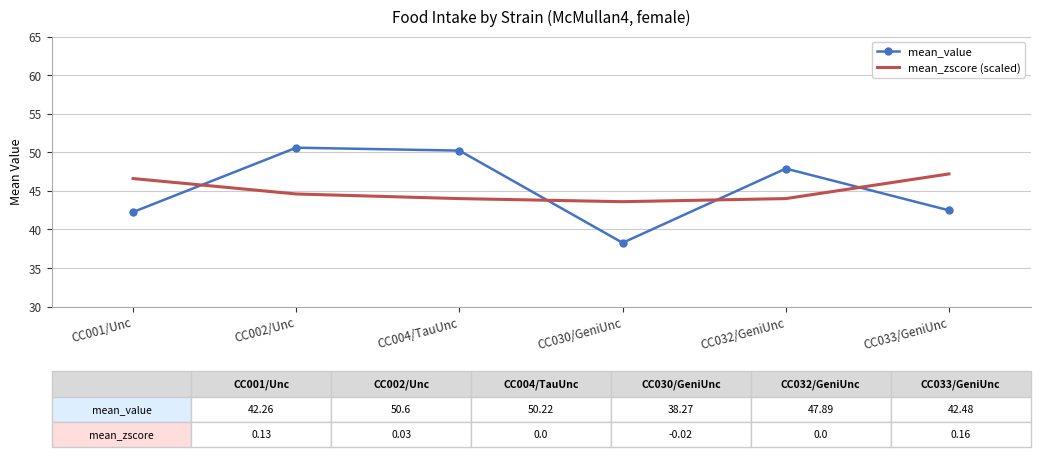

Reading right to left, what are all the values shown in this chart?

mean_value: 42.5	47.9	38.3	50.2	50.6	42.3
mean_zscore (scaled): 47.2	44.0	43.6	44.0	44.6	46.6